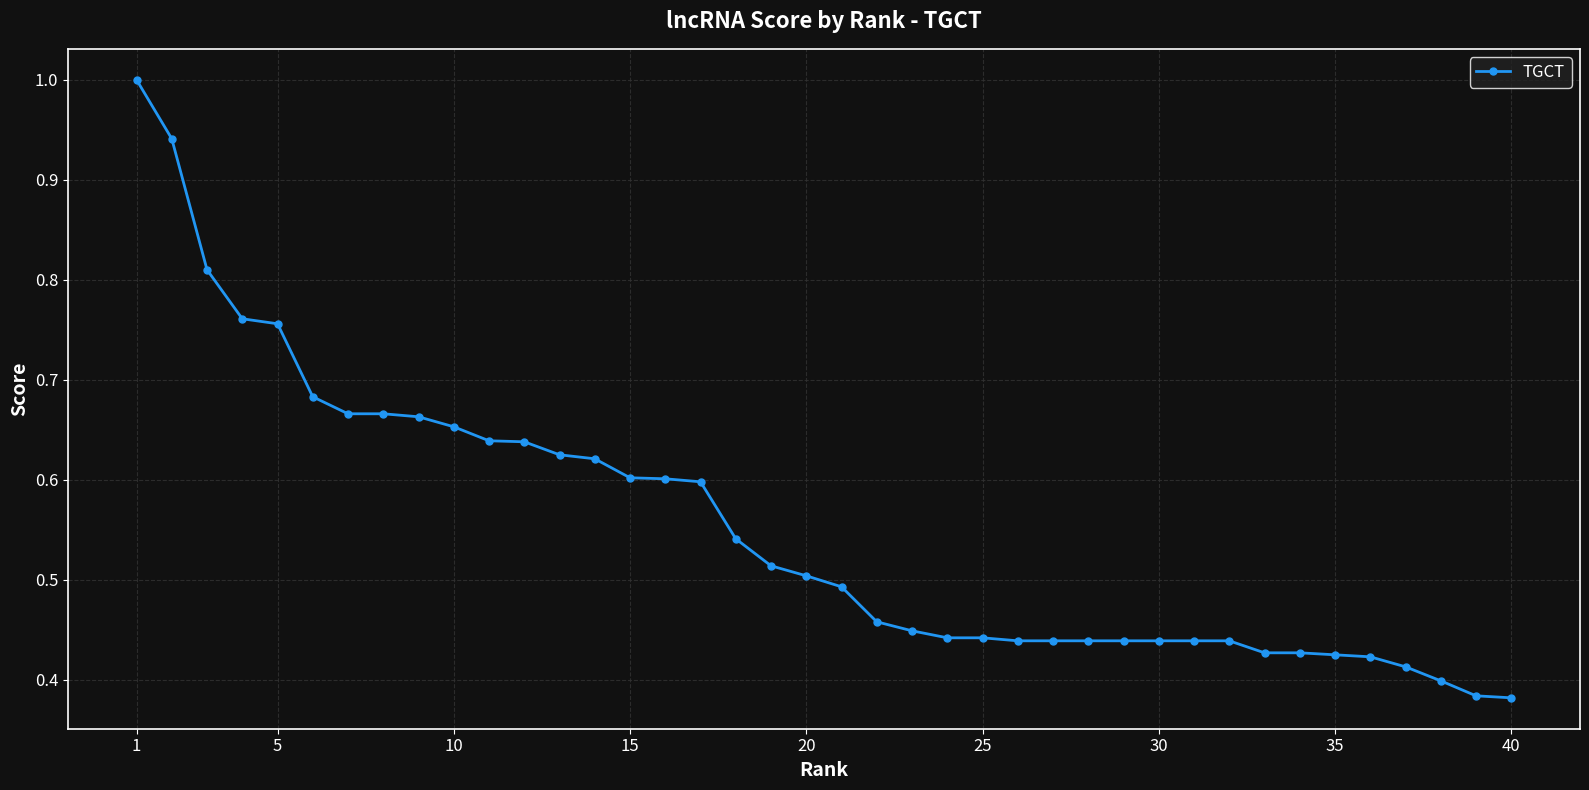

How many series are shown in this chart?

1